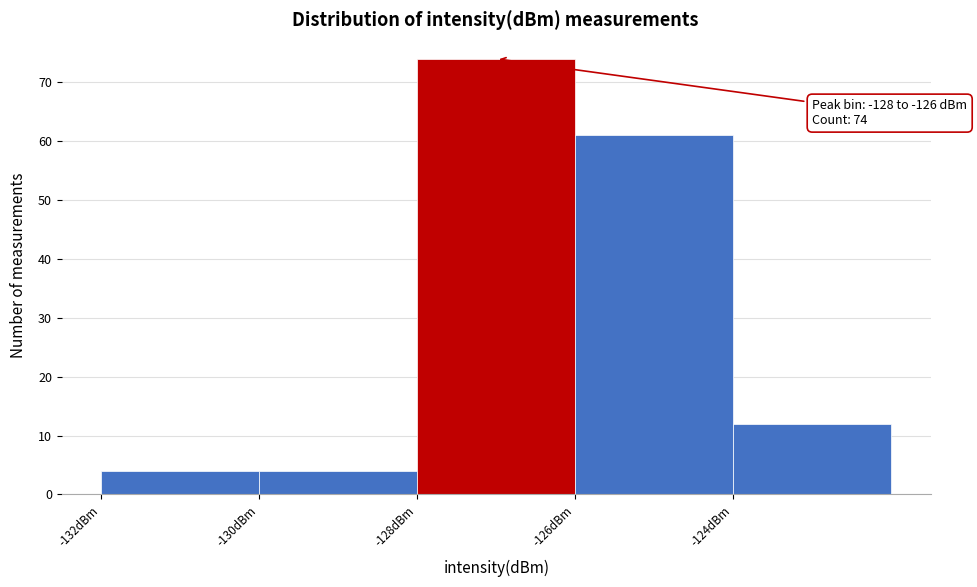

Over which range of the x-axis is the bar tallest?

-128 to -126